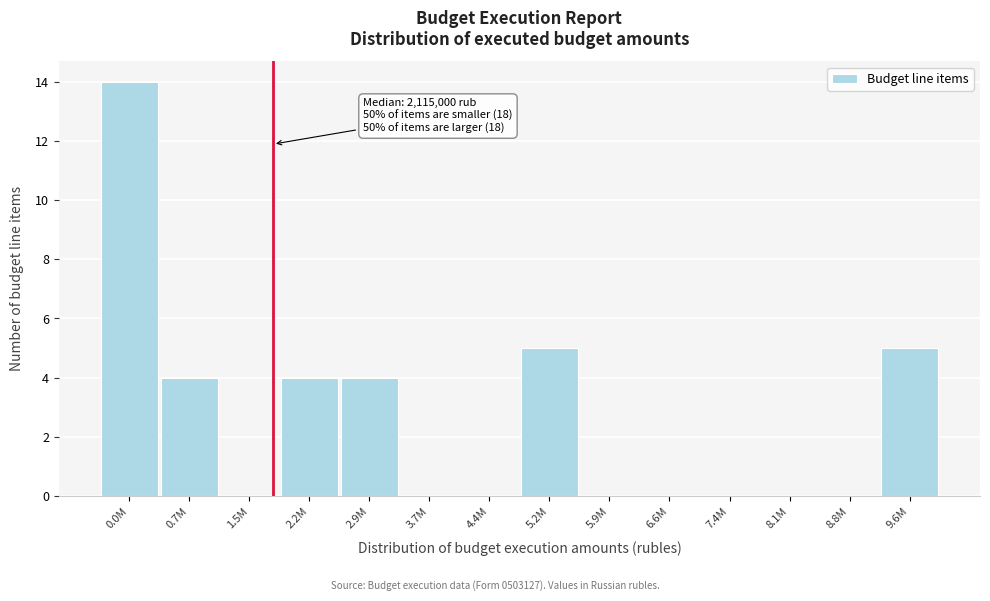

Reading left to right, extract all data points from this chart.

0.0M=14	0.7M=4	1.5M=0	2.2M=4	2.9M=4	3.7M=0	4.4M=0	5.2M=5	5.9M=0	6.6M=0	7.4M=0	8.1M=0	8.8M=0	9.6M=5